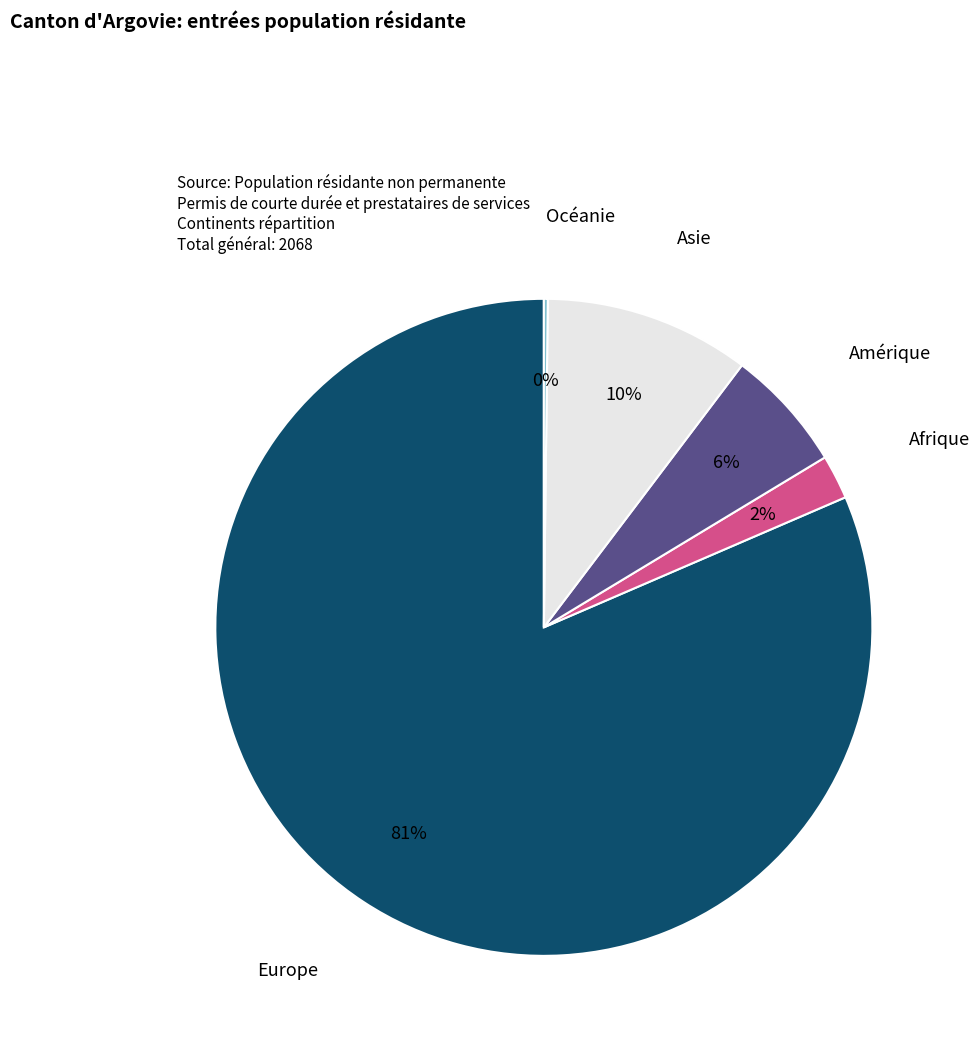

What percentage is the Asie slice, to the nearest percent?

10%